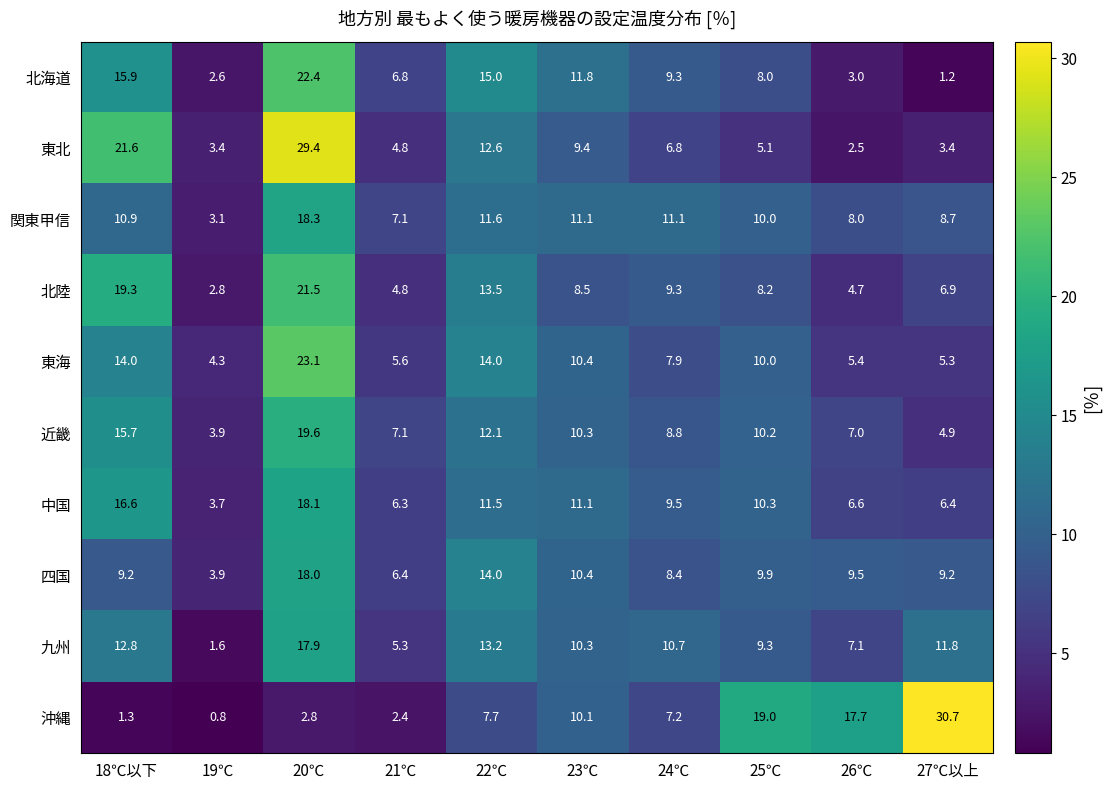

How many values in the 四国 series are below 9?

3